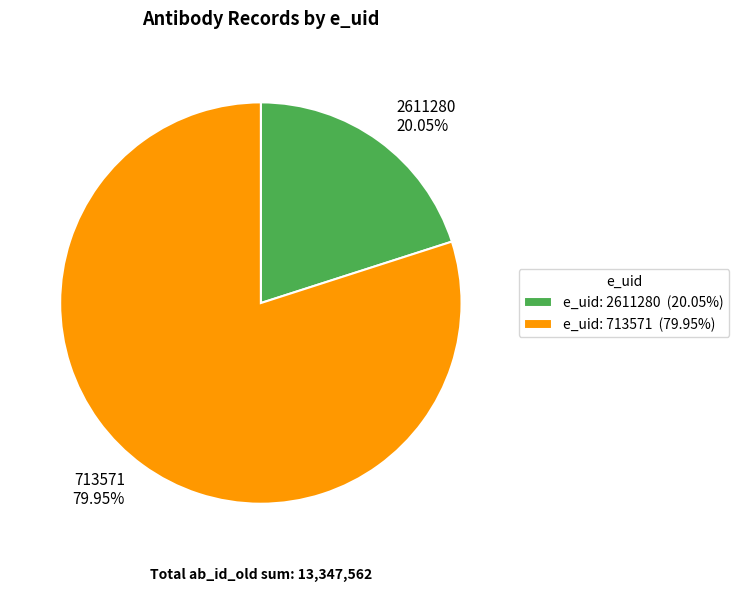

Which category has the biggest portion of the pie?

713571